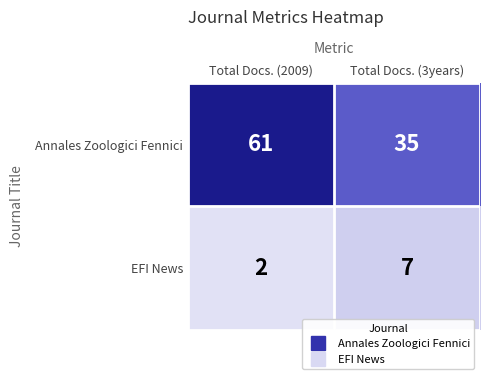

Reading right to left, transcribe all the data shown in this chart.

Annales Zoologici Fennici: Total Docs. (3years)=35	Total Docs. (2009)=61
EFI News: Total Docs. (3years)=7	Total Docs. (2009)=2